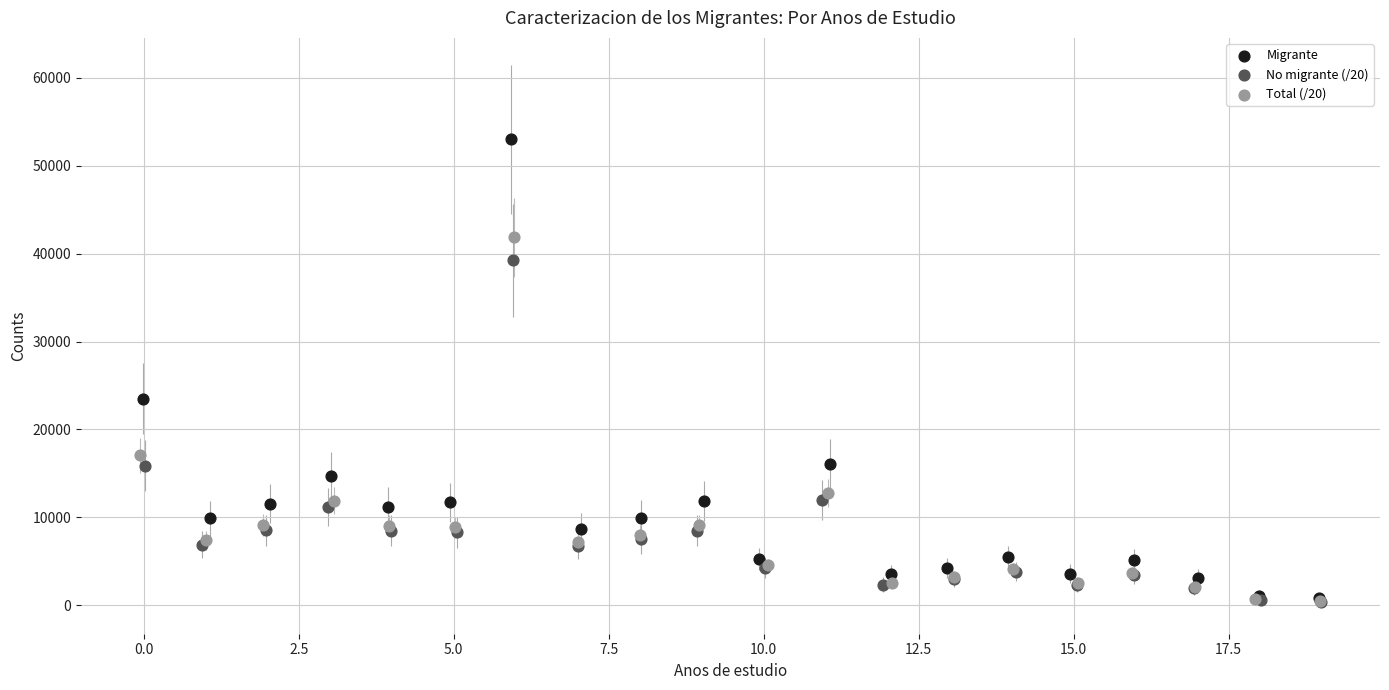

Which series has the largest Y range (max minus min)?

Migrante